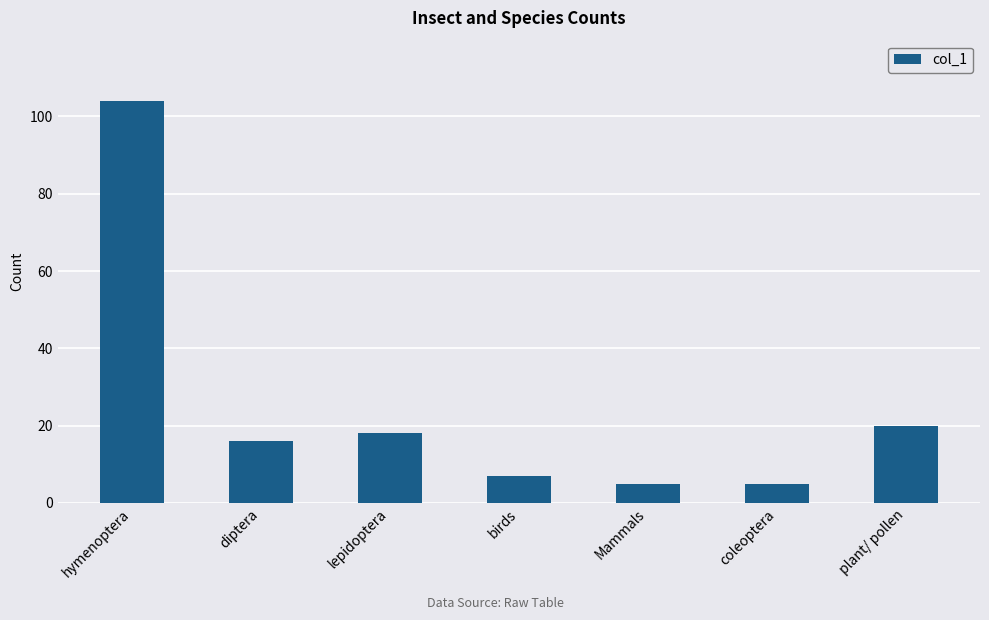

What value does the data have at diptera?

16